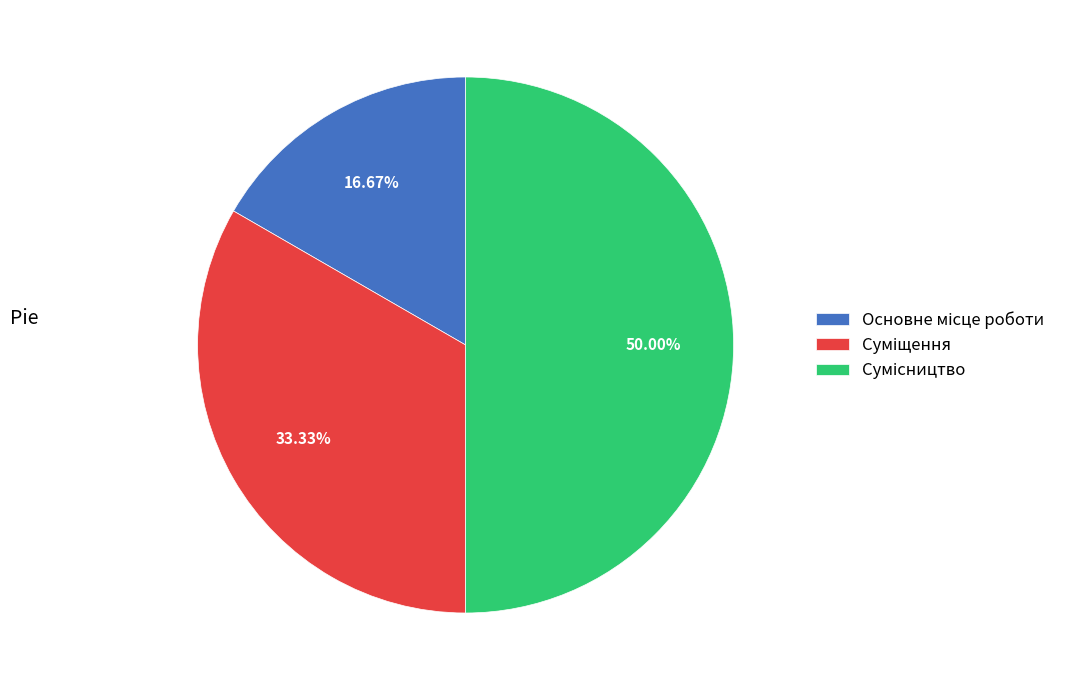

Count the number of slices in the pie.

3